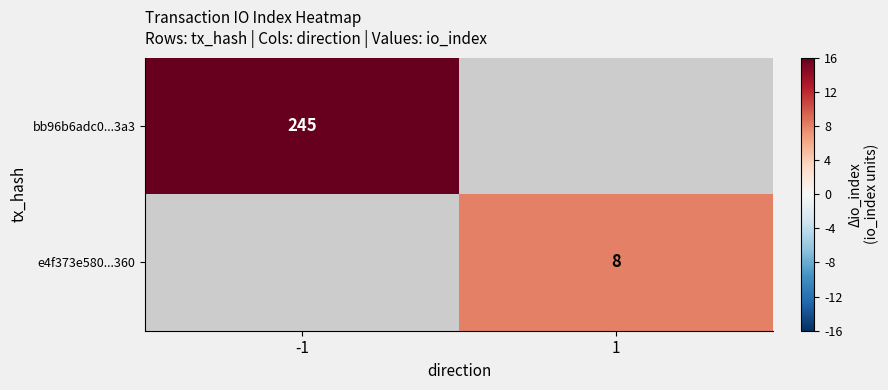

True or false: bb96b6adc0...3a3 has a value of 345.2 at -1.

False